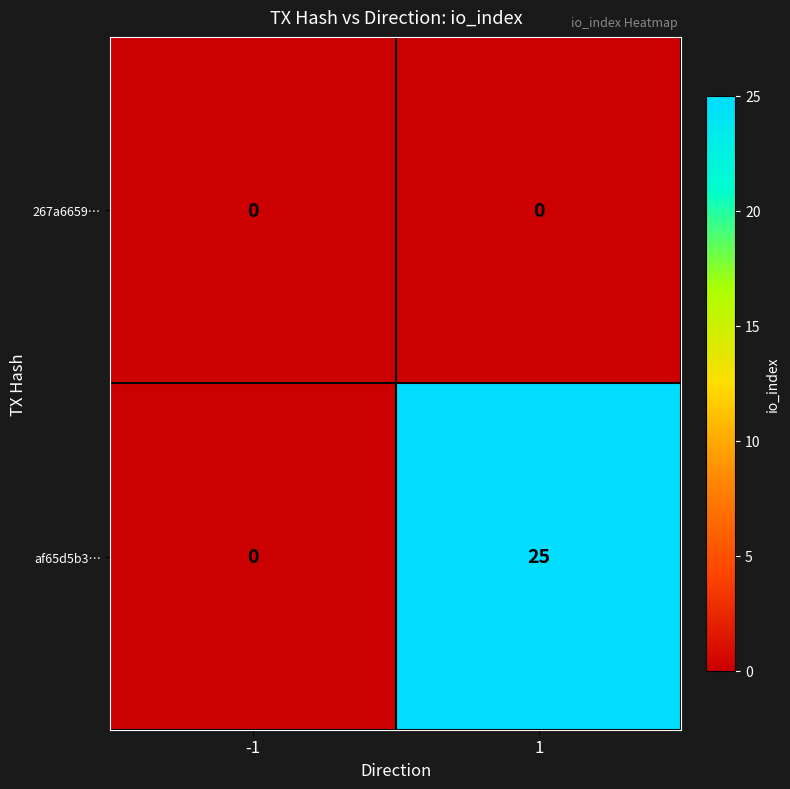

Reading right to left, extract all data points from this chart.

267a6659…: 1=0	-1=0
af65d5b3…: 1=25	-1=0